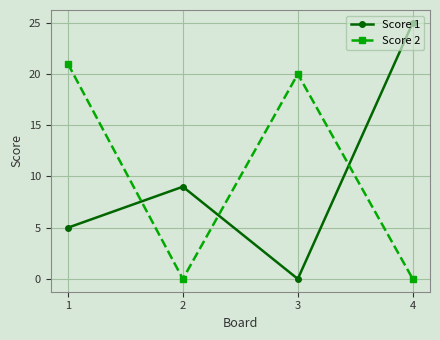

At how many categories does at least one series exceed 12?

3